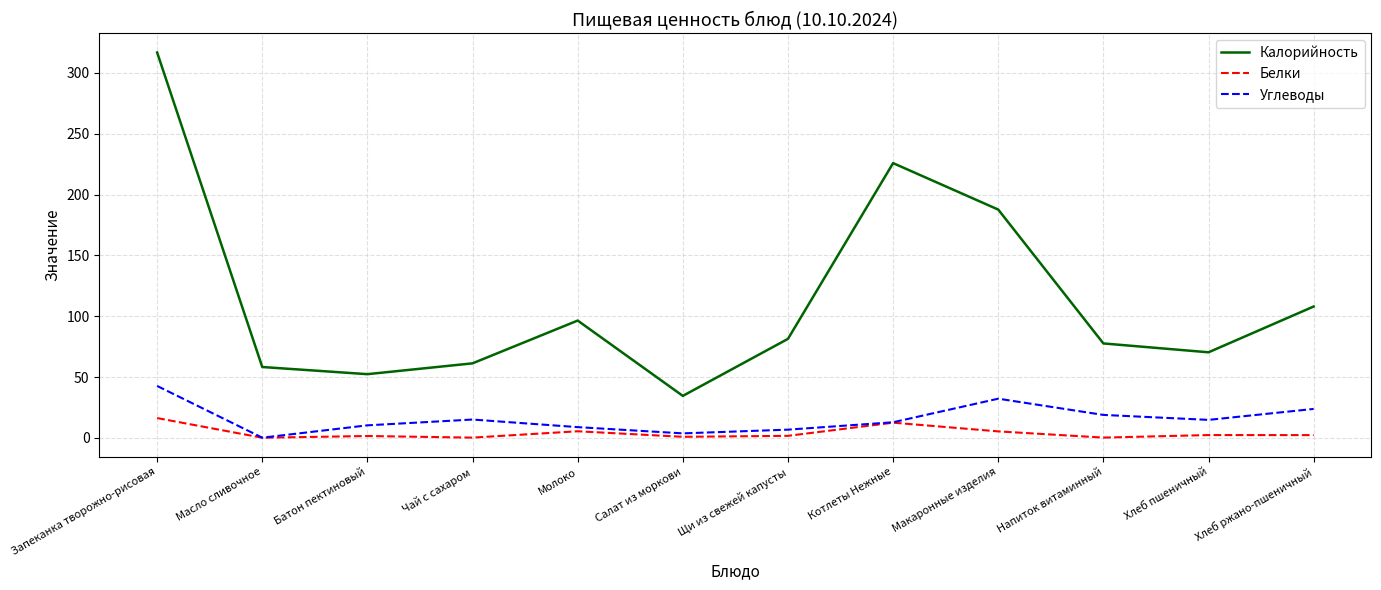

True or false: Белки has more than 0 points higher than both neighbors.

True